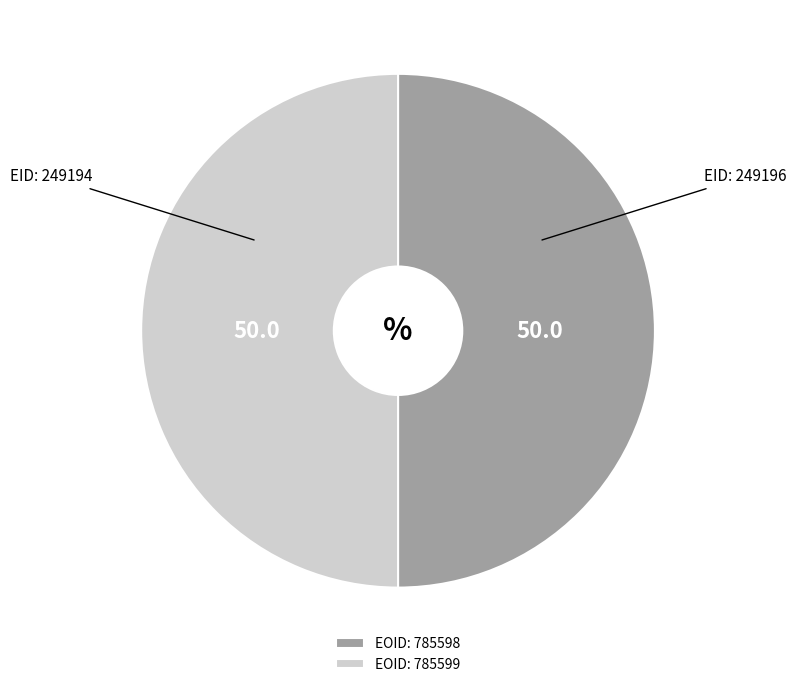

Do EOID: 785599 and EOID: 785598 together represent more than half of the pie?

Yes